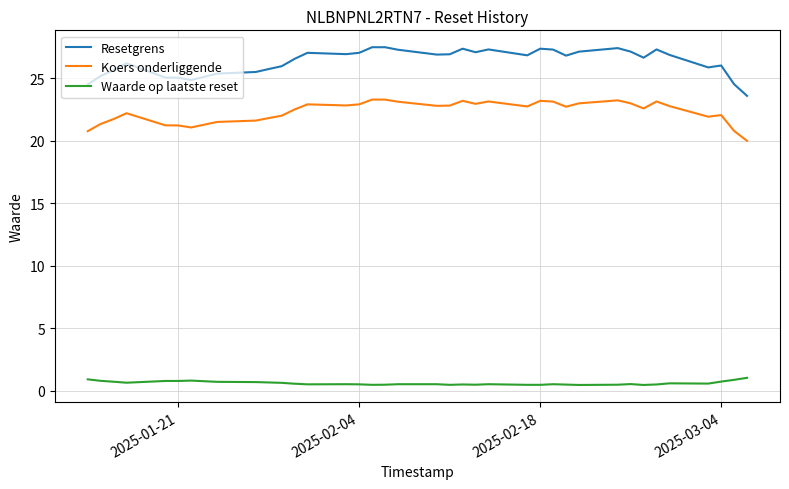

List the series in order of their peak value, highest first.

Resetgrens, Koers onderliggende, Waarde op laatste reset